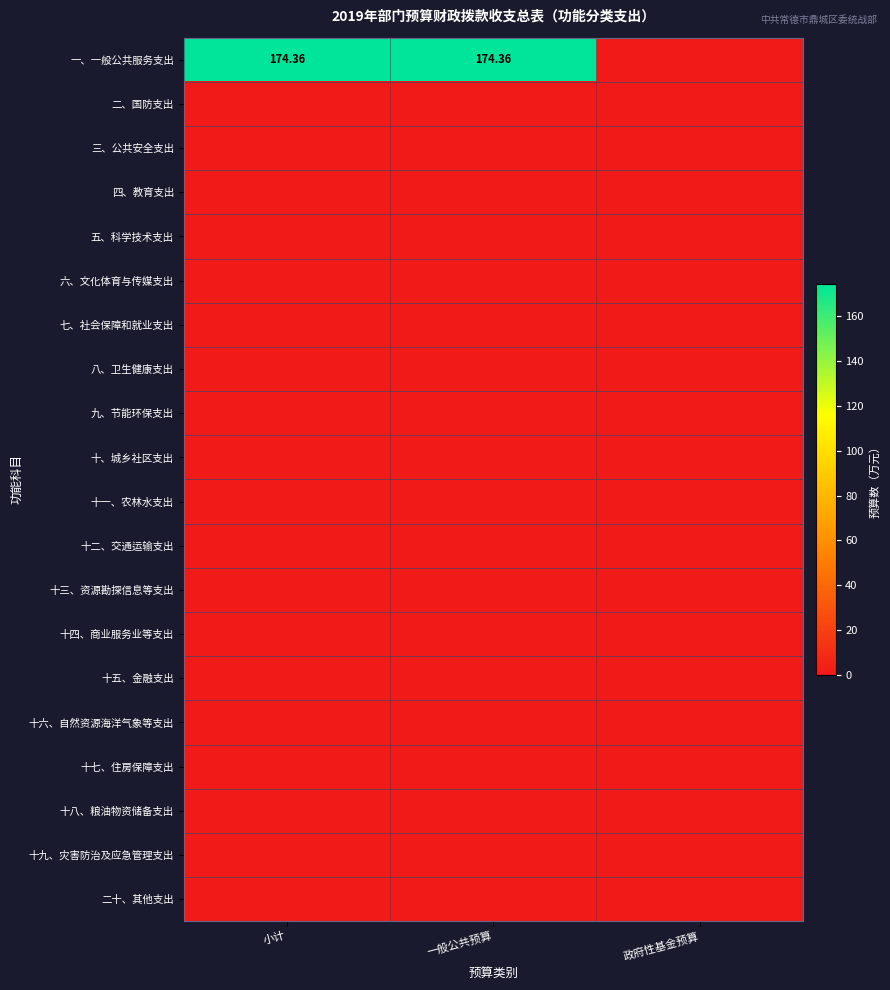

At 政府性基金预算, list the series in order from smallest to largest.

一、一般公共服务支出, 二、国防支出, 三、公共安全支出, 四、教育支出, 五、科学技术支出, 六、文化体育与传媒支出, 七、社会保障和就业支出, 八、卫生健康支出, 九、节能环保支出, 十、城乡社区支出, 十一、农林水支出, 十二、交通运输支出, 十三、资源勘探信息等支出, 十四、商业服务业等支出, 十五、金融支出, 十六、自然资源海洋气象等支出, 十七、住房保障支出, 十八、粮油物资储备支出, 十九、灾害防治及应急管理支出, 二十、其他支出